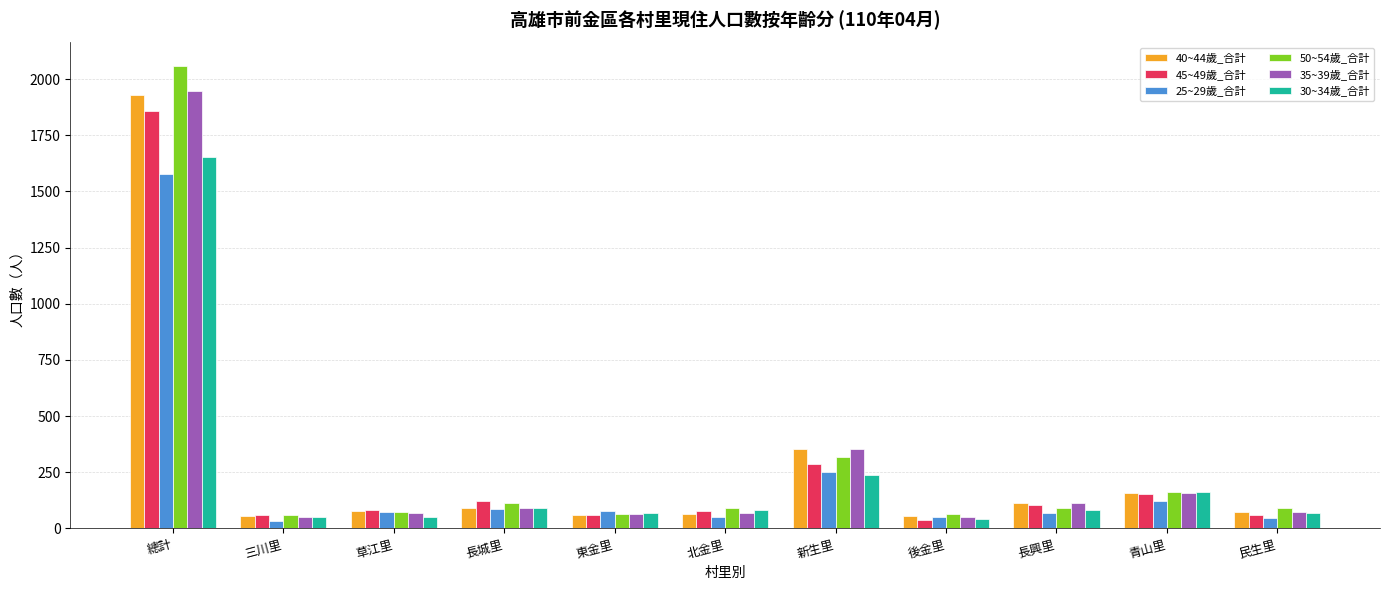

Which series has the widest spread of values?

50~54歲_合計